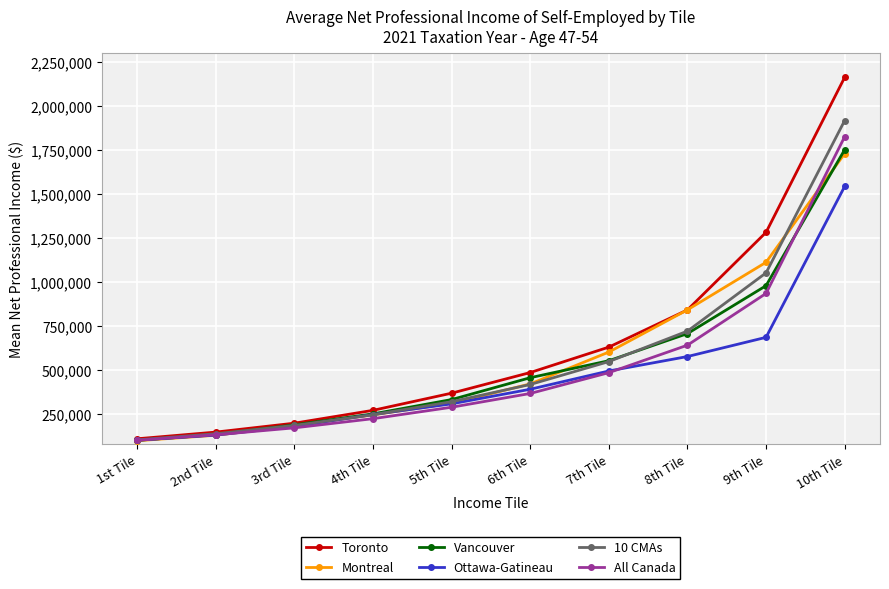

Which series has the largest total across all categories?

Toronto